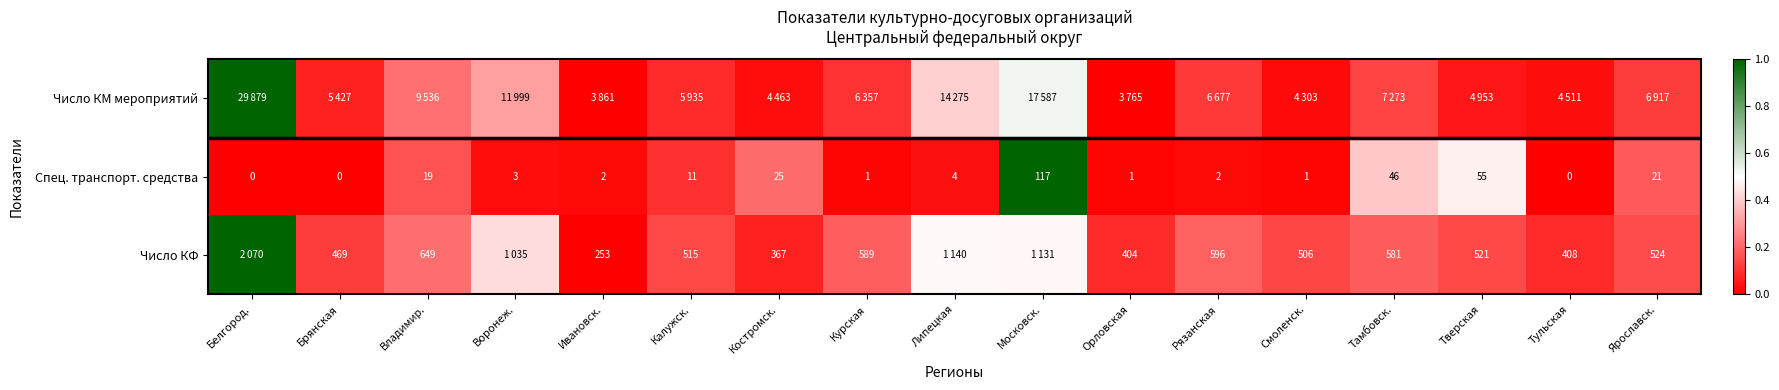

Where does the Спец. транспорт. средства series first go above 3?

Владимир.